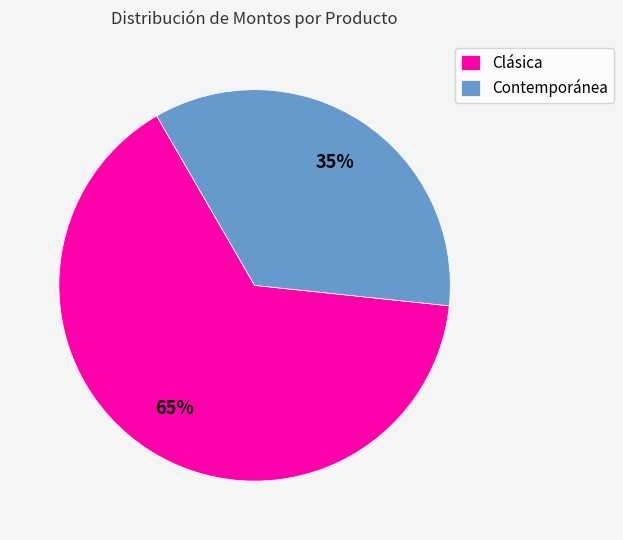

To the nearest percent, what portion does Clásica represent?

65%